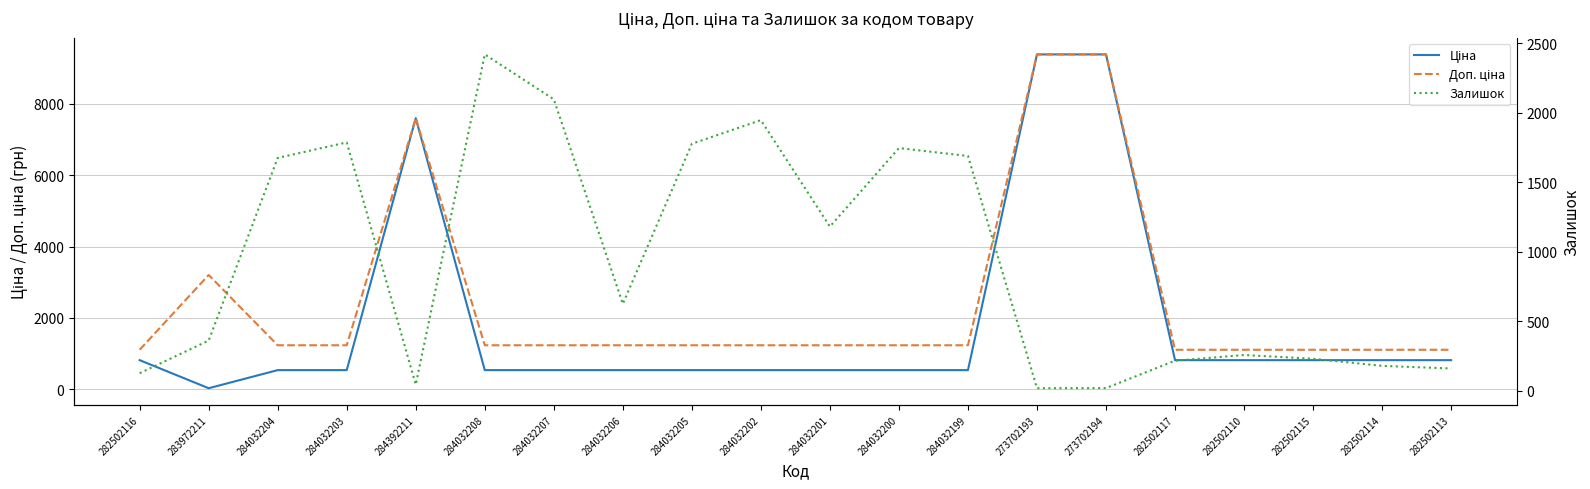

Rank the series by their average value, from highest to lowest.

Доп. ціна, Ціна, Залишок